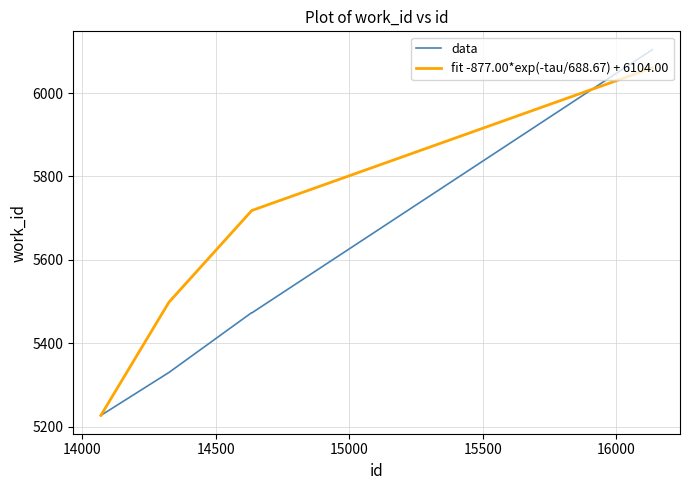

True or false: fit -877.00*exp(-tau/688.67) + 6104.00 and data cross at least once.

True